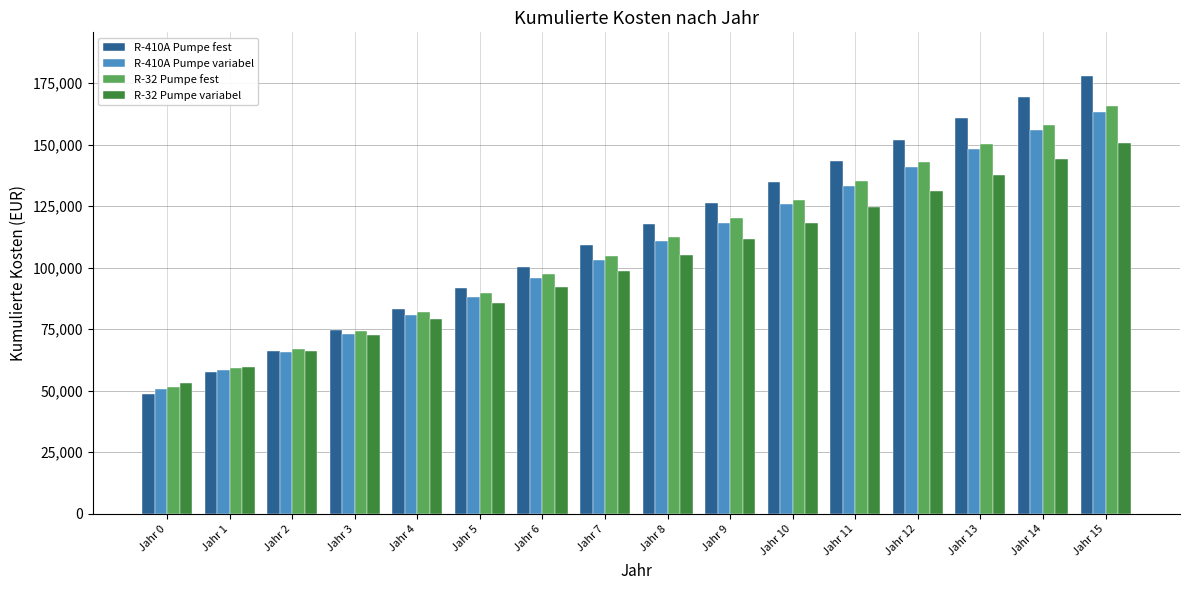

What is the difference between the highest and lowest values at Jahr 4?

4200